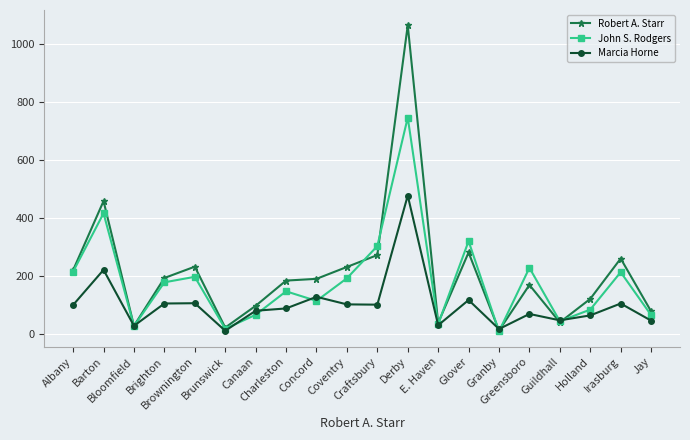

Which series has the largest range (max minus min)?

Robert A. Starr